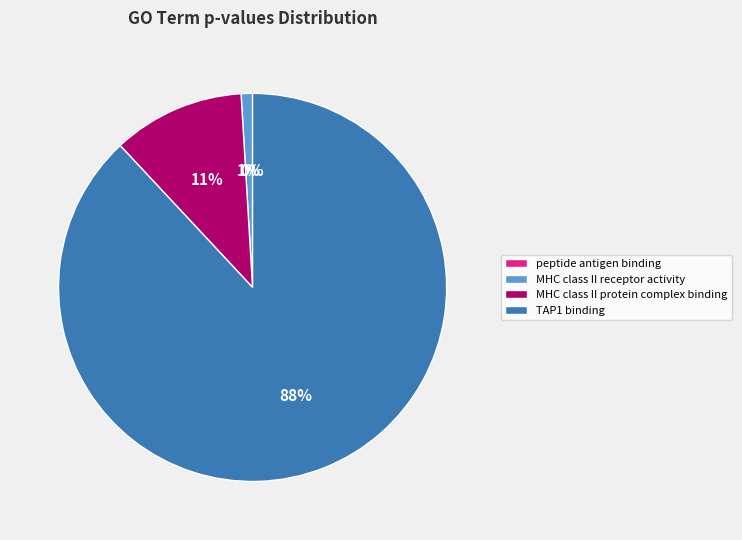

What percentage is the MHC class II receptor activity slice, to the nearest percent?

1%